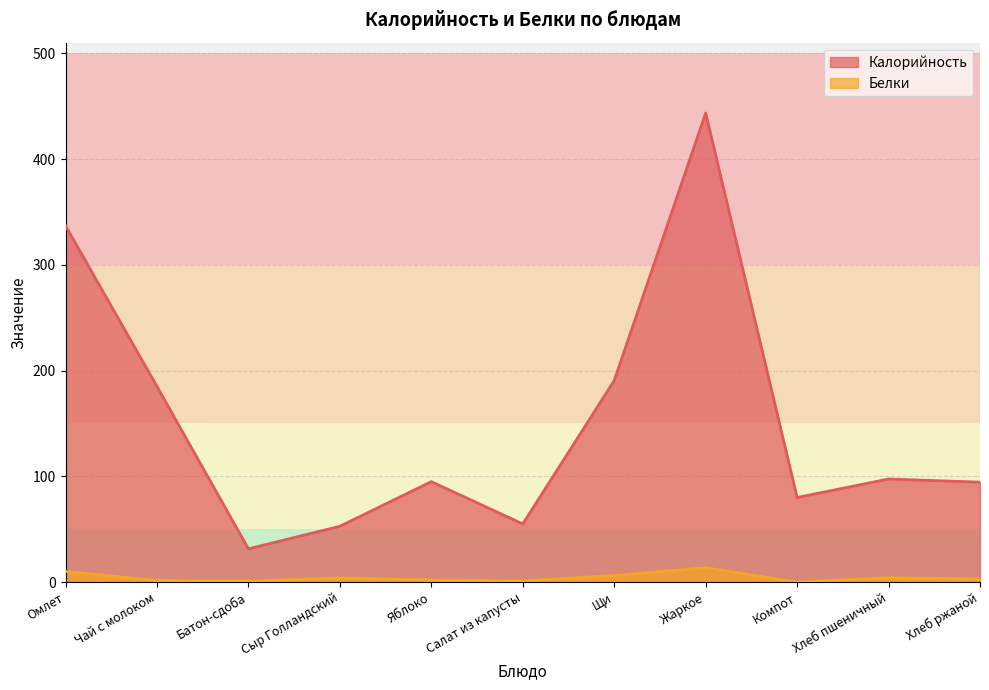

What is the difference between the maximum and minimum values in the Калорийность series?

412.2